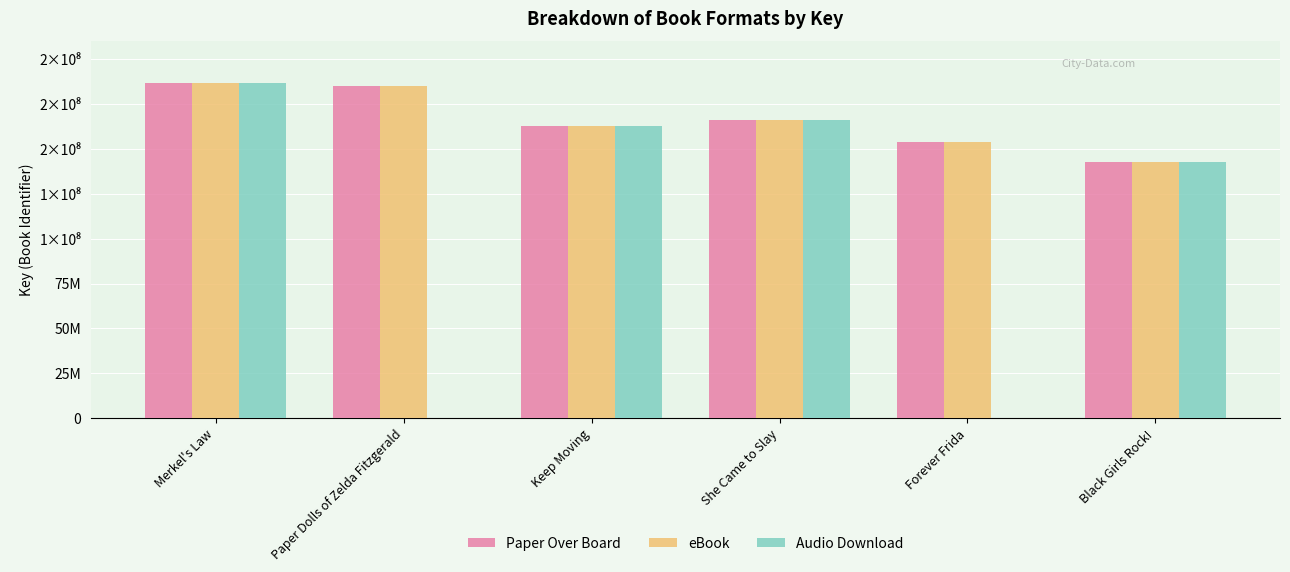

What are all the series names shown in the legend?

Paper Over Board, eBook, Audio Download